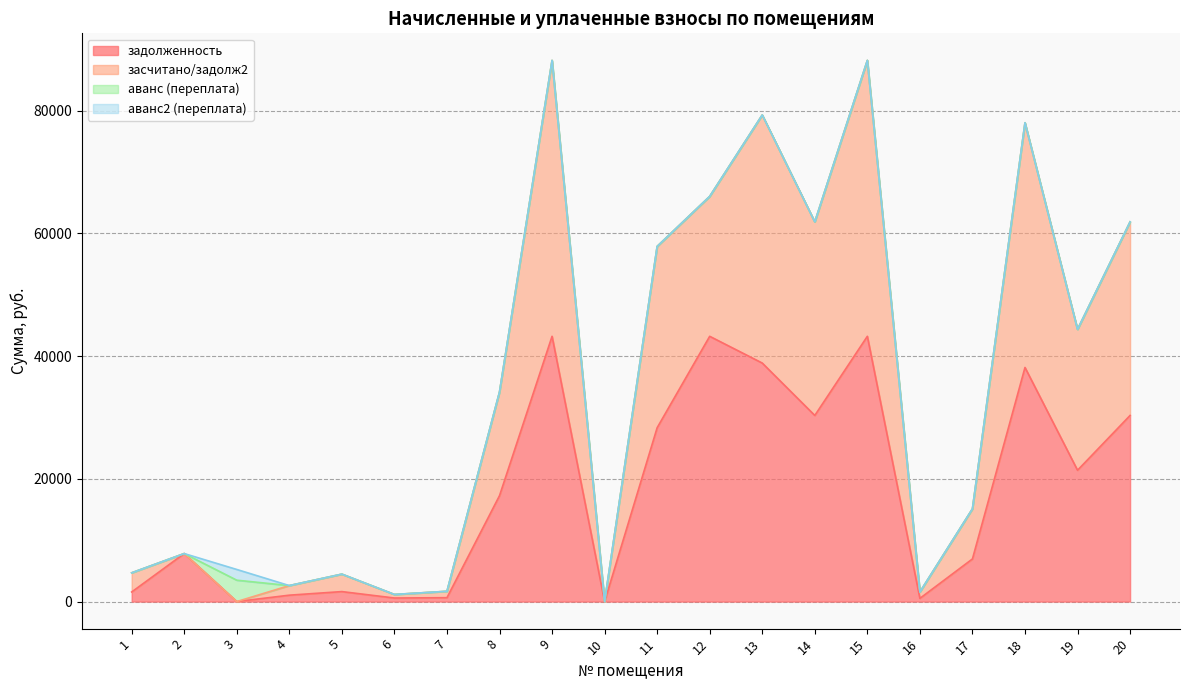

How many lines are shown in the chart?

4